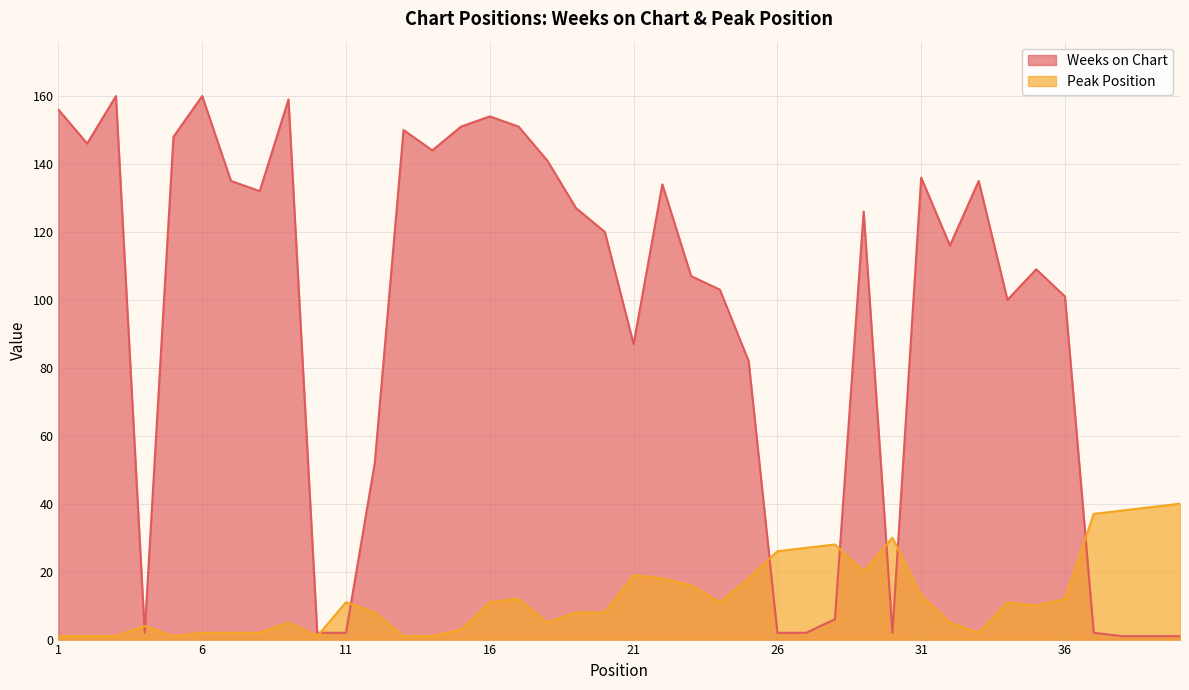

What is the minimum value for Peak Position?

1